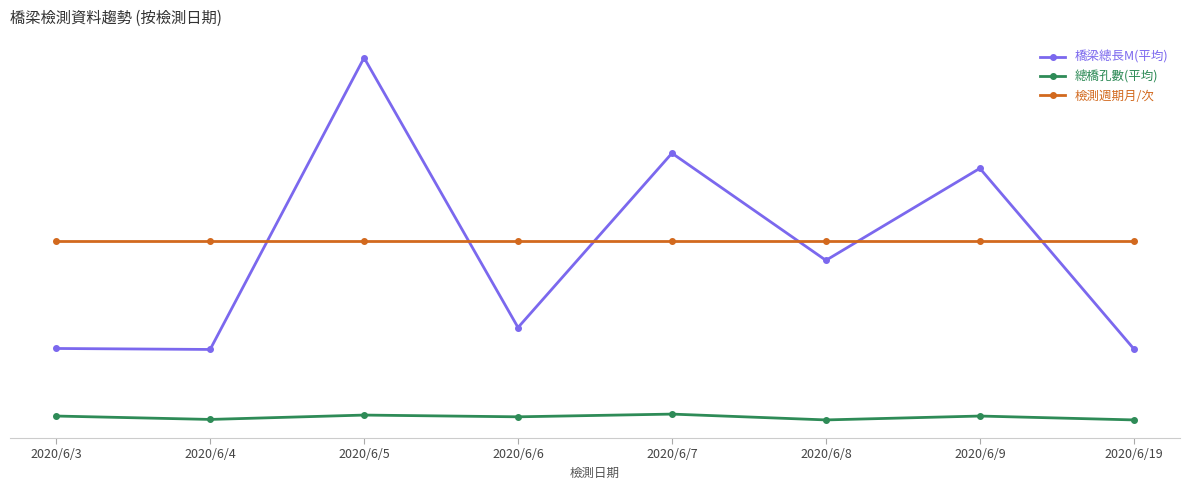

Which series has the largest total across all categories?

檢測週期月/次